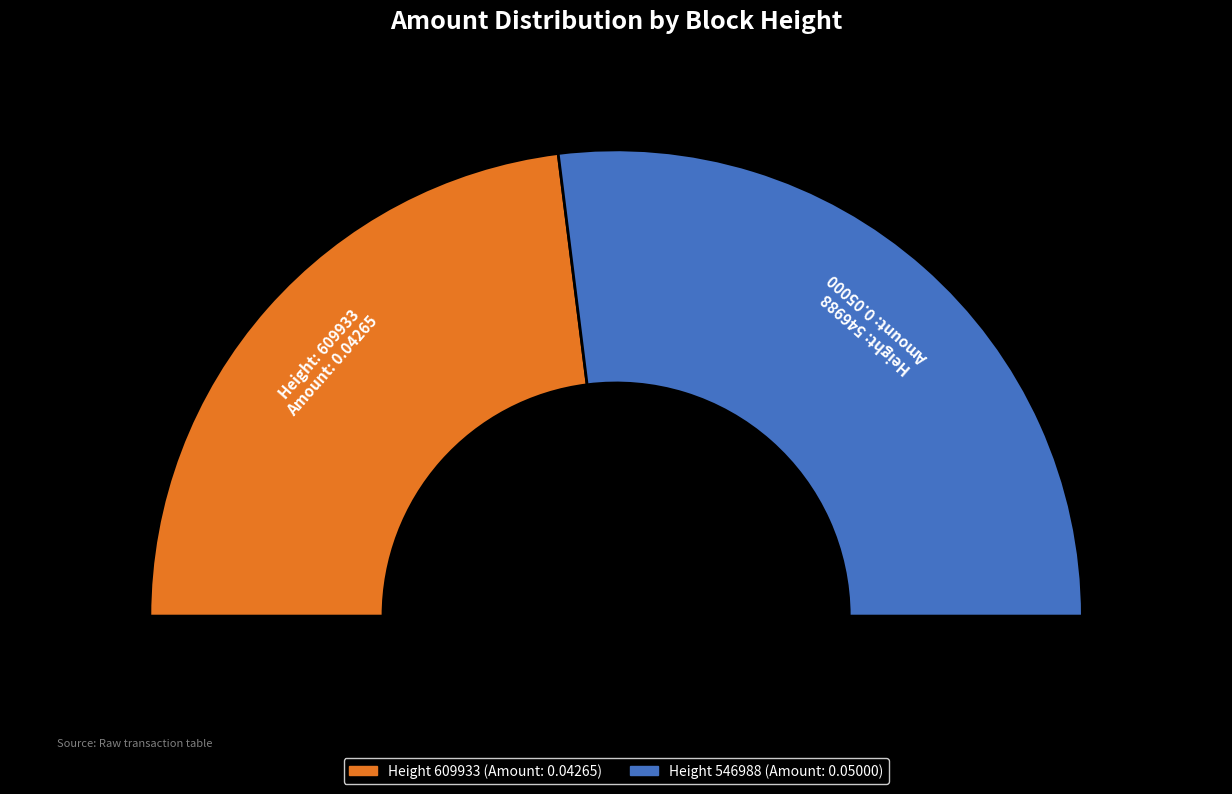

The 546988 slice represents 54% of the pie. True or false?

True